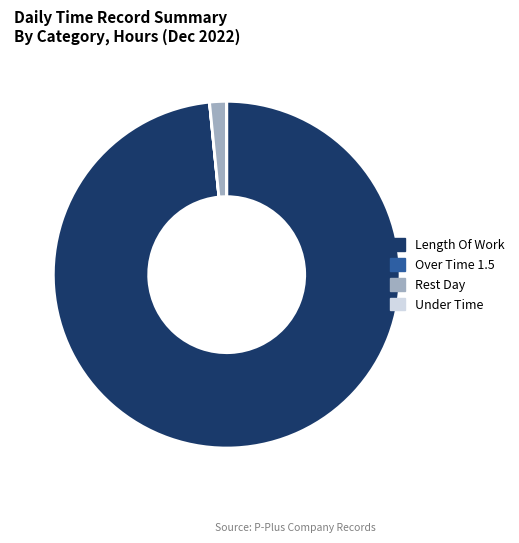

Which slice is the largest?

Length Of Work